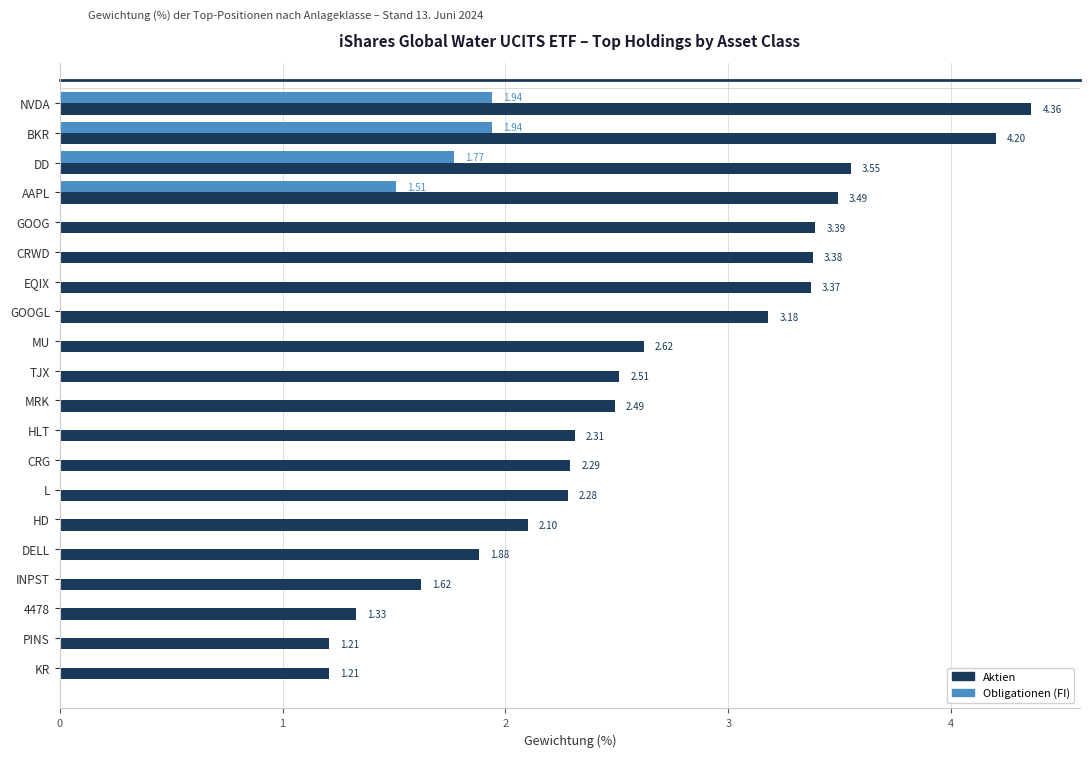

Which series changed the most between AAPL and 4478?

Aktien